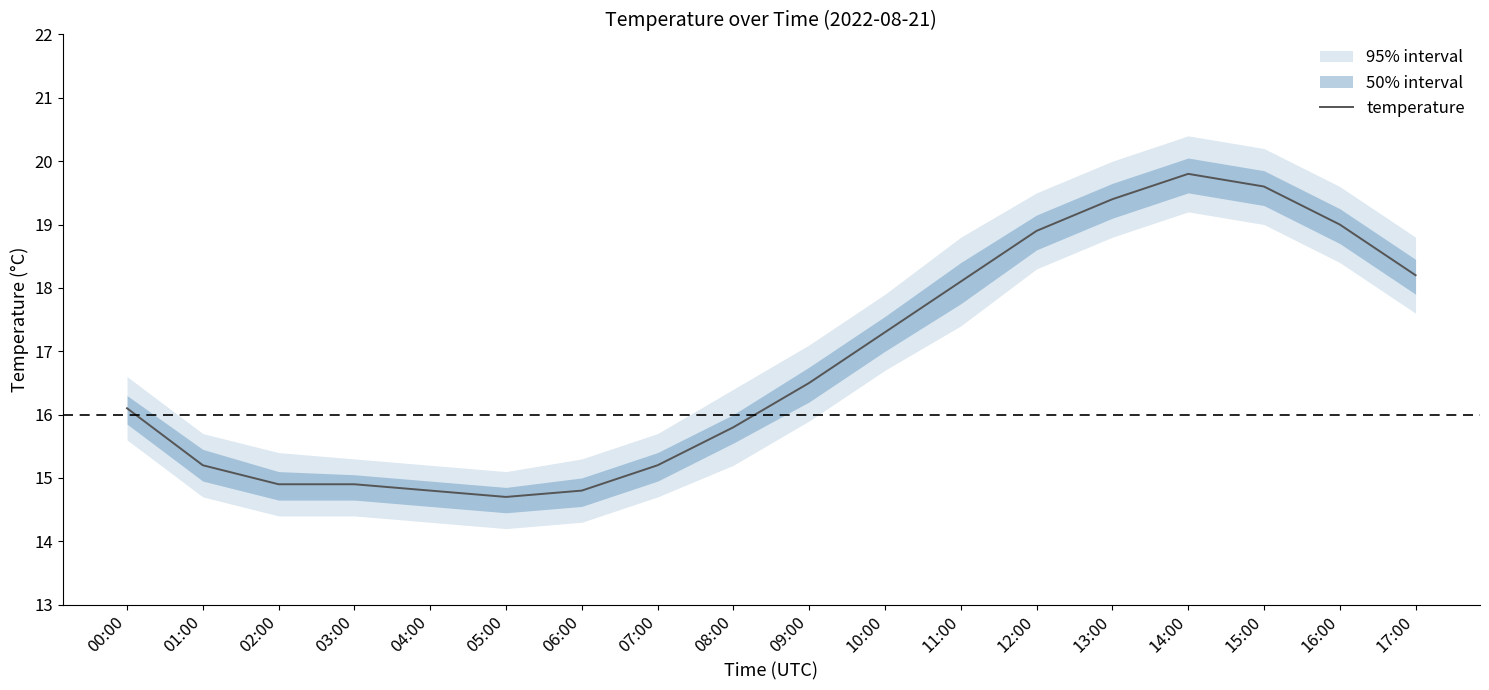

What is the difference between the second highest and second lowest values?

4.8